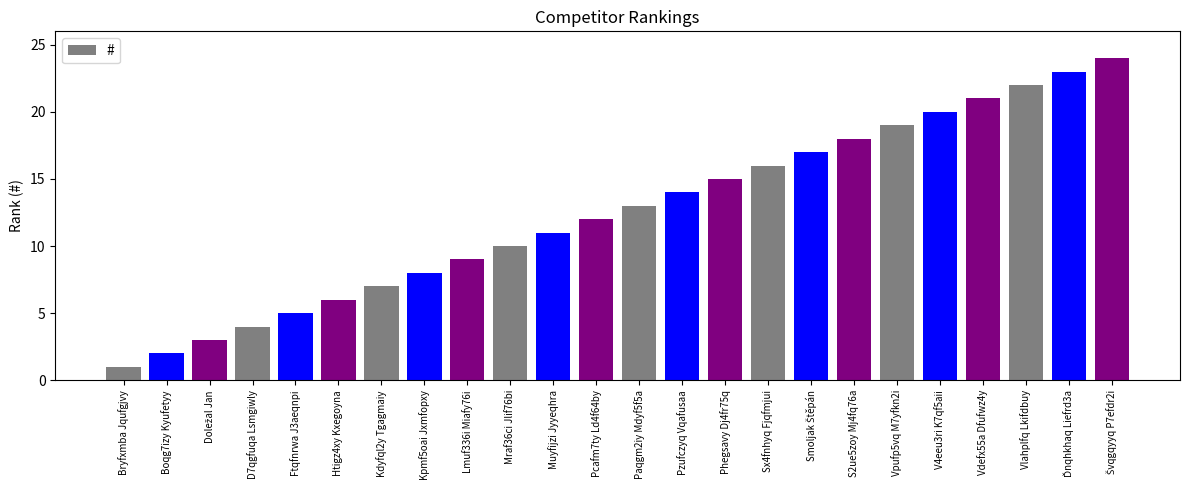

True or false: the data shows 5 at Ftqfnrwa J3aeqnpi.

True